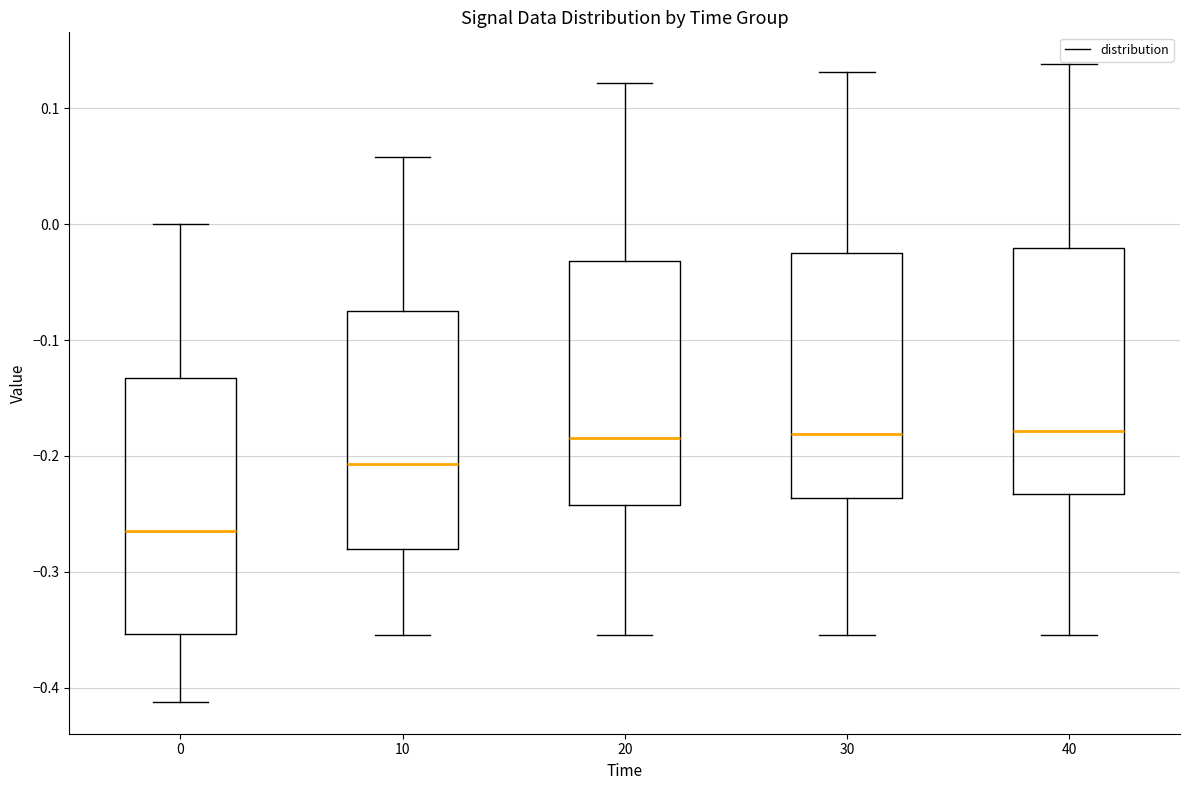

Where does the median line of the box at x = 30 sit on the y-axis? The values are not printed on the chart, so give them approximately, as read against the axis.

-0.18